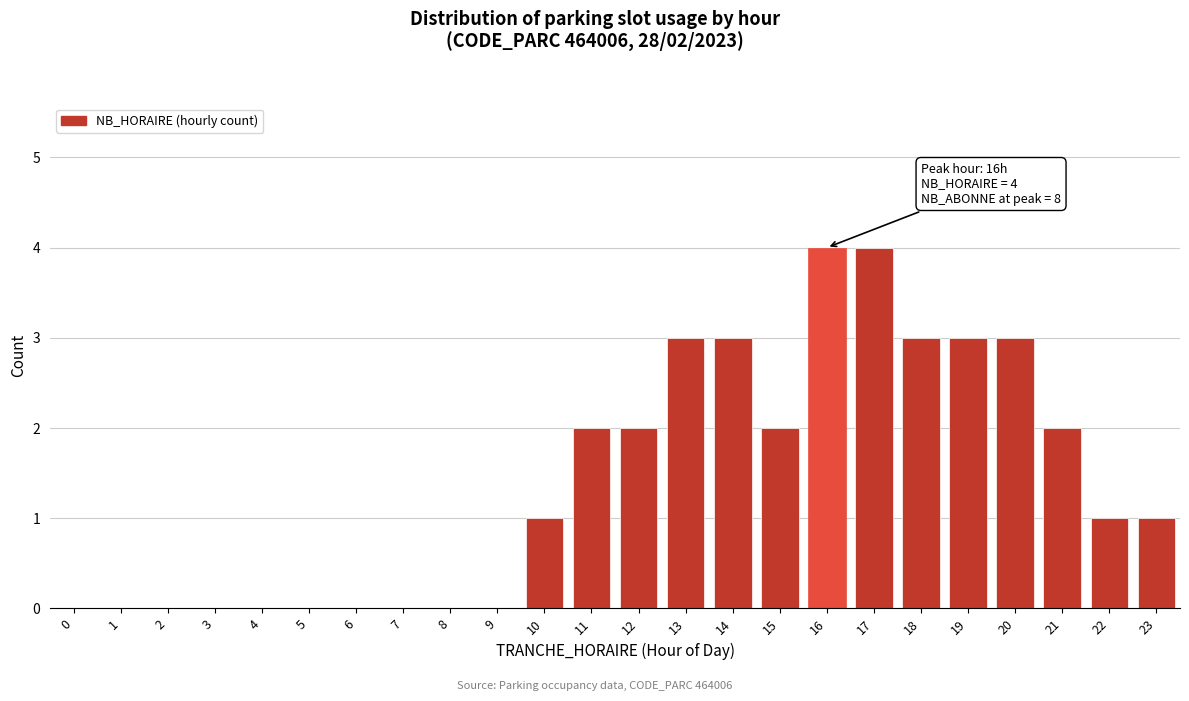

Reading left to right, what are all the values shown in this chart?

0=0	1=0	2=0	3=0	4=0	5=0	6=0	7=0	8=0	9=0	10=1	11=2	12=2	13=3	14=3	15=2	16=4	17=4	18=3	19=3	20=3	21=2	22=1	23=1